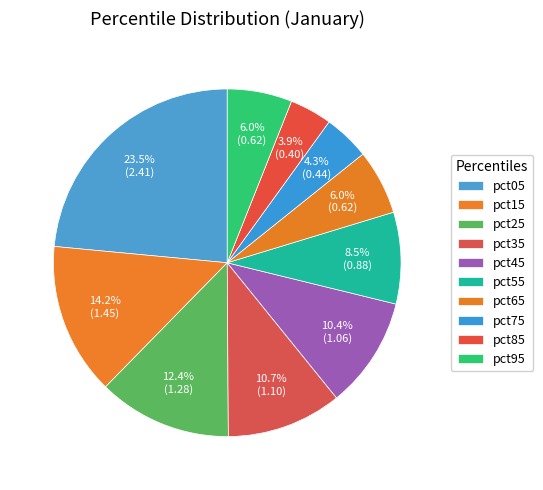

Rank the categories by value from highest to lowest.

pct05, pct15, pct25, pct35, pct45, pct55, pct65, pct95, pct75, pct85